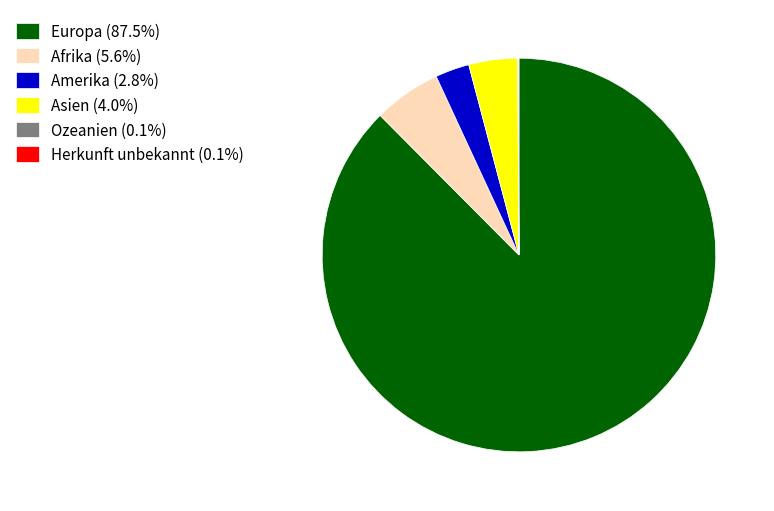

Is there any slice that represents more than half of the pie?

Yes